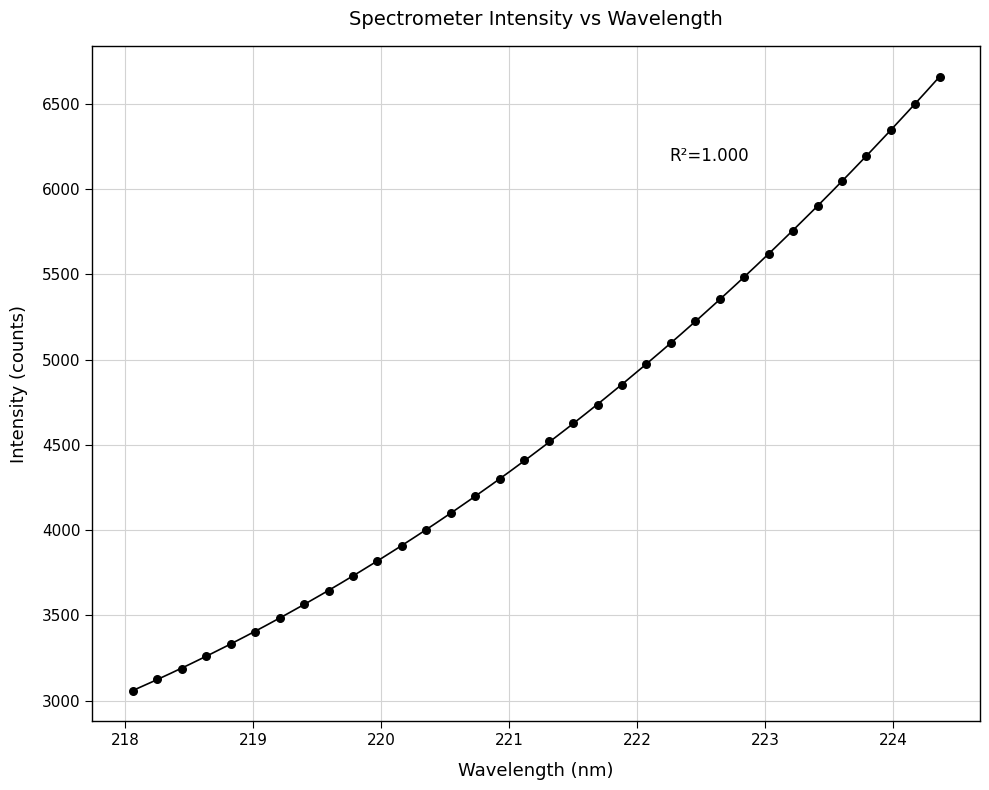

What is the range of X values (max minus min)?

6.3